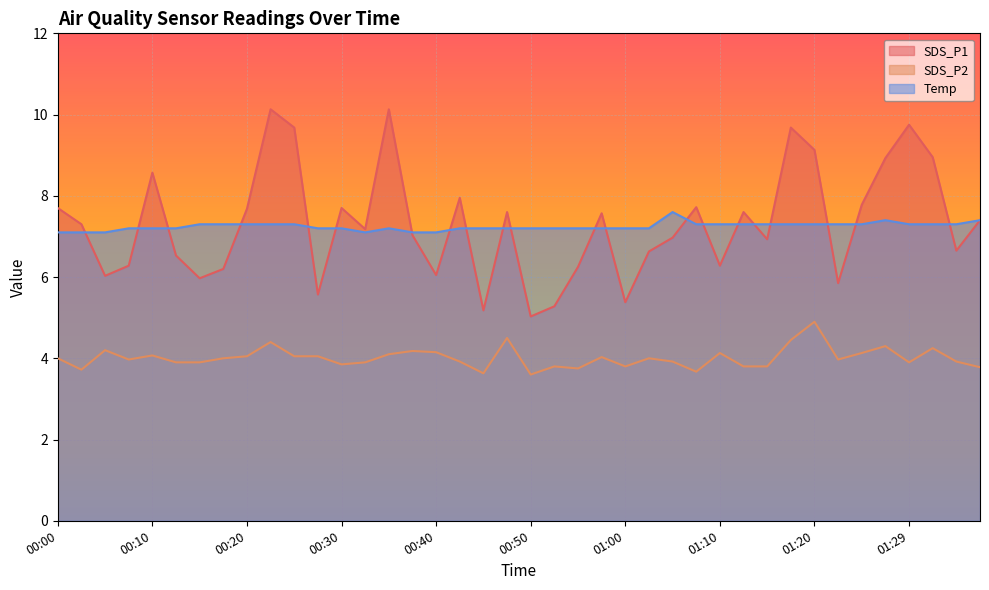

Reading left to right, transcribe all the data shown in this chart.

SDS_P1: 7.7	7.3	6.0	6.3	8.6	6.5	6.0	6.2	7.7	10.1	9.7	5.6	7.7	7.2	10.1	7.0	6.0	8.0	5.2	7.6	5.0	5.3	6.2	7.6	5.4	6.6	7.0	7.7	6.3	7.6	6.9	9.7	9.1	5.8	7.8	8.9	9.8	8.9	6.7	7.4
SDS_P2: 4.0	3.7	4.2	4.0	4.1	3.9	3.9	4.0	4.0	4.4	4.0	4.0	3.9	3.9	4.1	4.2	4.2	3.9	3.6	4.5	3.6	3.8	3.8	4.0	3.8	4.0	3.9	3.7	4.1	3.8	3.8	4.5	4.9	4.0	4.1	4.3	3.9	4.2	3.9	3.8
Temp: 7.1	7.1	7.1	7.2	7.2	7.2	7.3	7.3	7.3	7.3	7.3	7.2	7.2	7.1	7.2	7.1	7.1	7.2	7.2	7.2	7.2	7.2	7.2	7.2	7.2	7.2	7.6	7.3	7.3	7.3	7.3	7.3	7.3	7.3	7.3	7.4	7.3	7.3	7.3	7.4